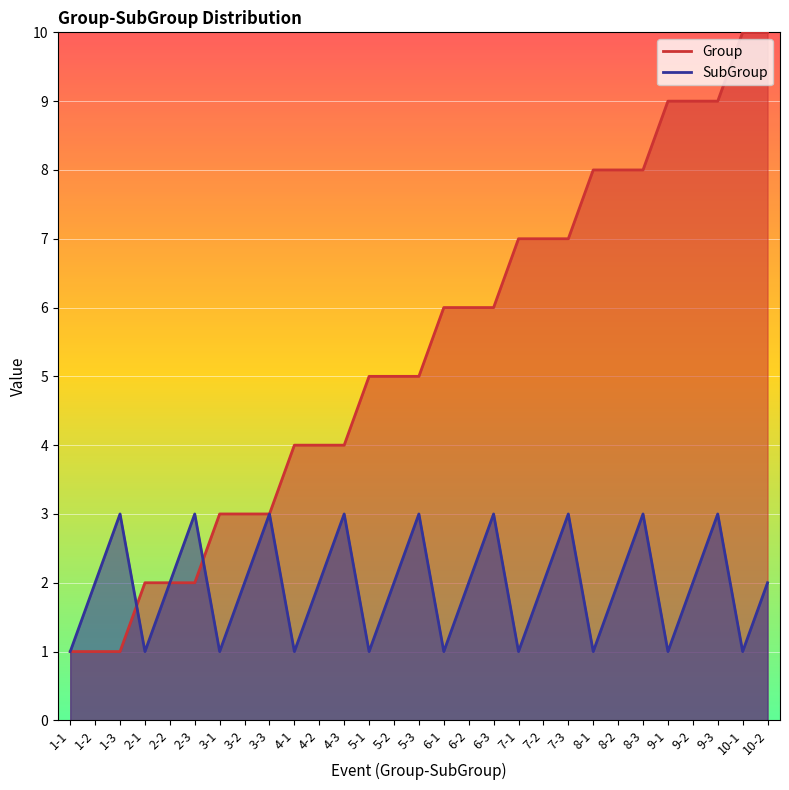

Rank the series at 5-2 from lowest to highest value.

SubGroup, Group